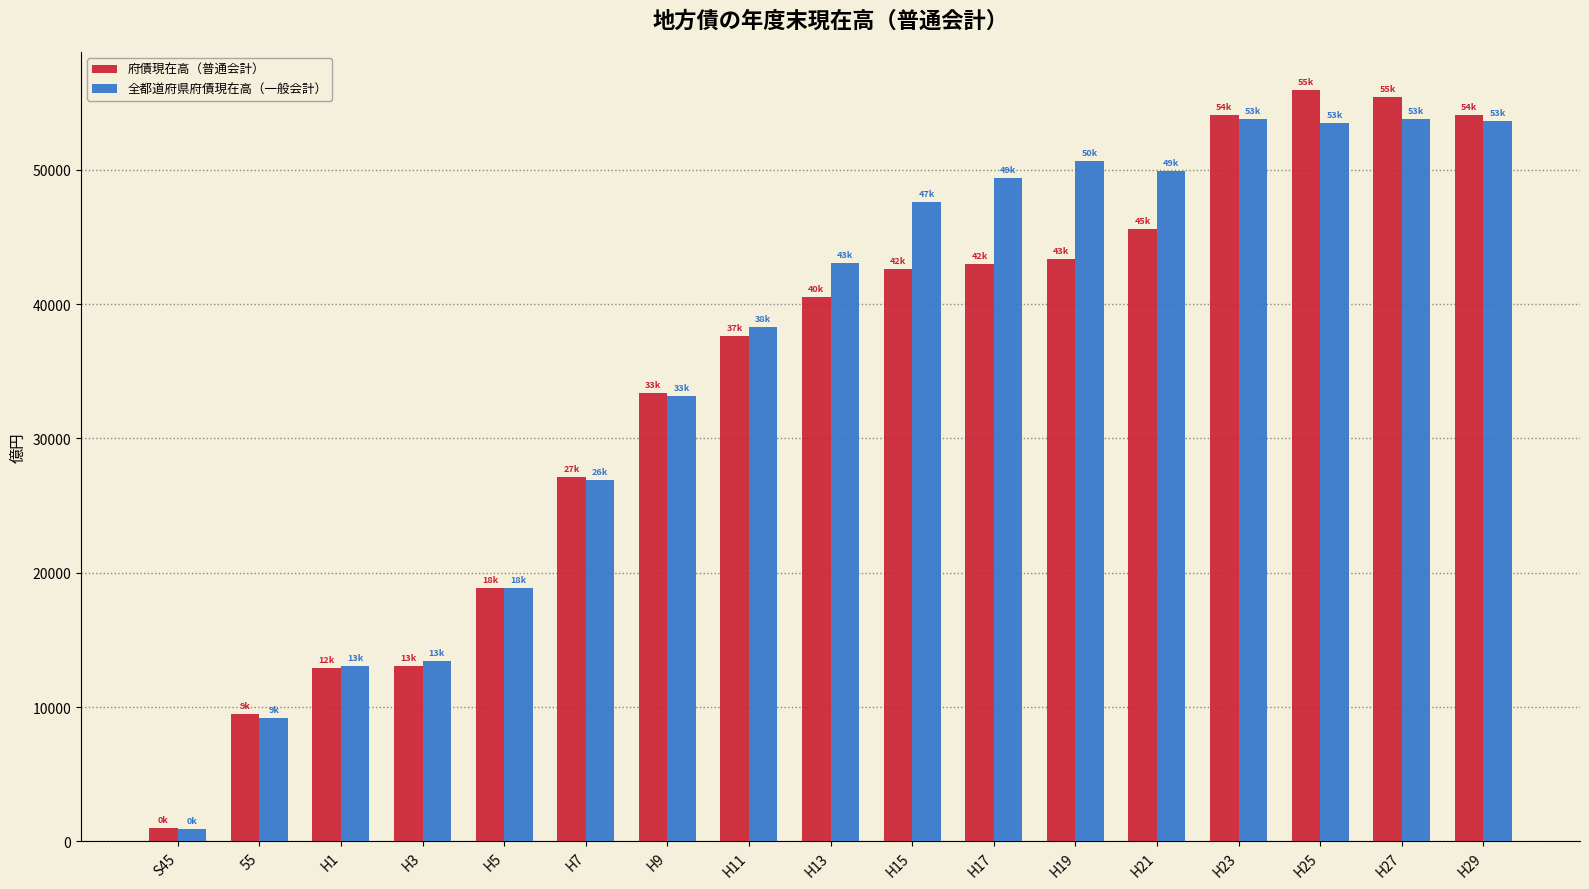

What is the label of the 13th bar from the left?

H21